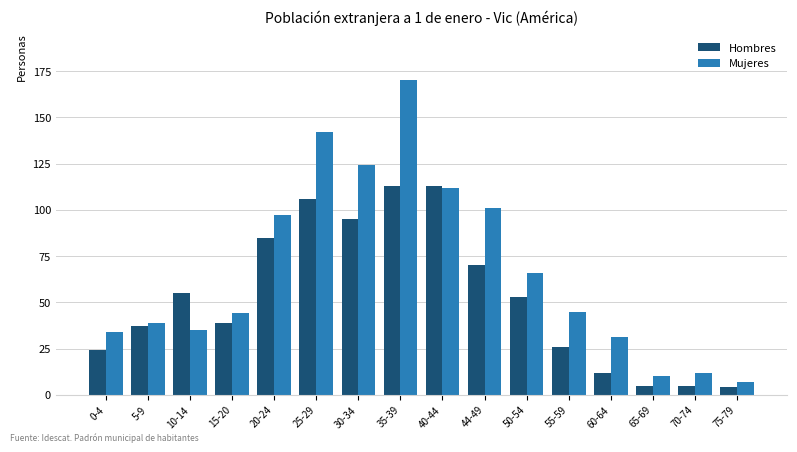

At which category is the sum across all series the highest?

35-39